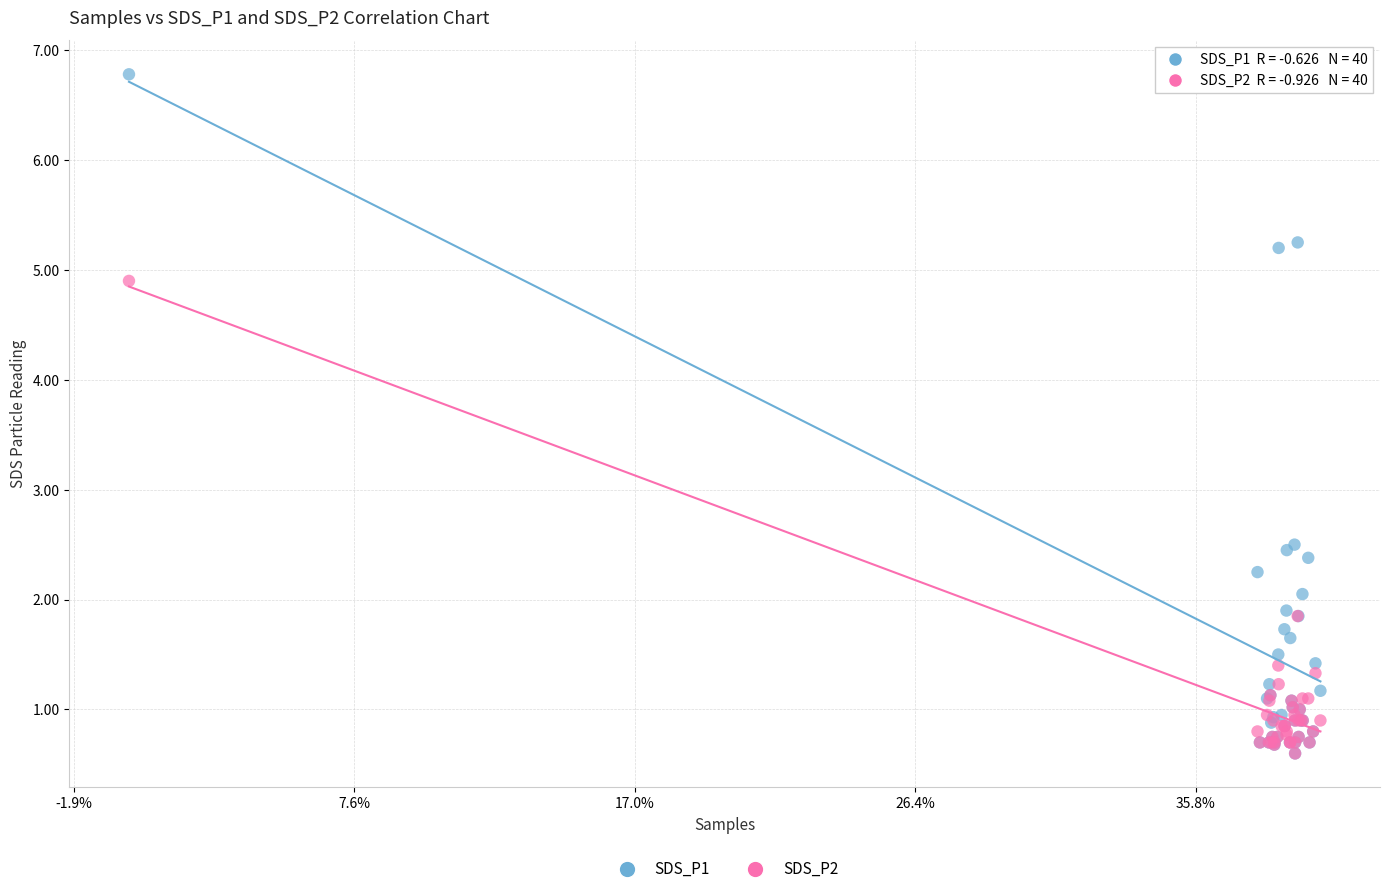

What are all the series names shown in the legend?

SDS_P1, SDS_P2